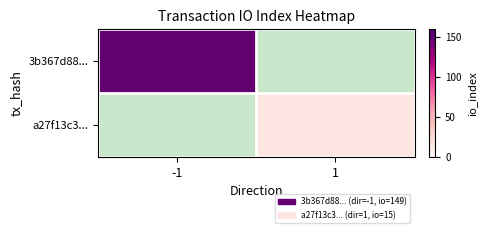

What is the greatest value displayed?

149